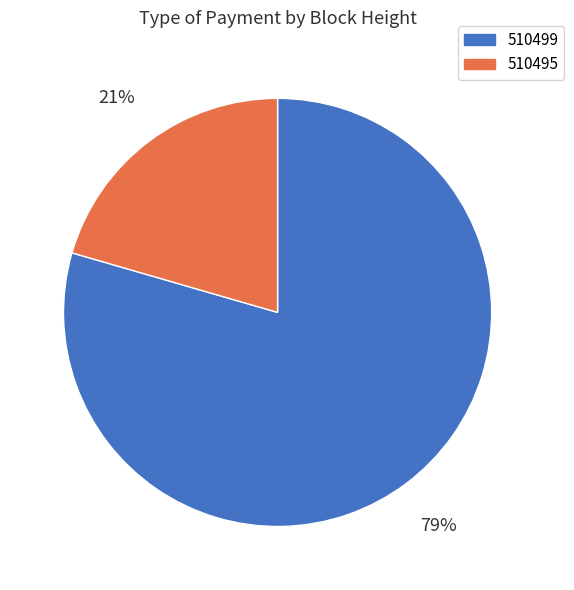

Is 510495 the majority of the pie?

No